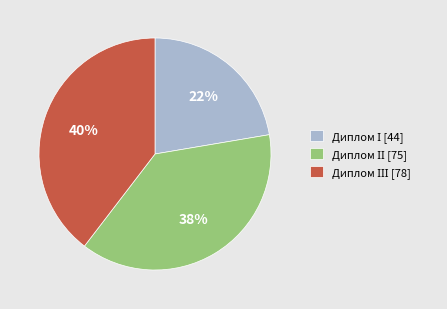

Is there any slice that represents more than half of the pie?

No